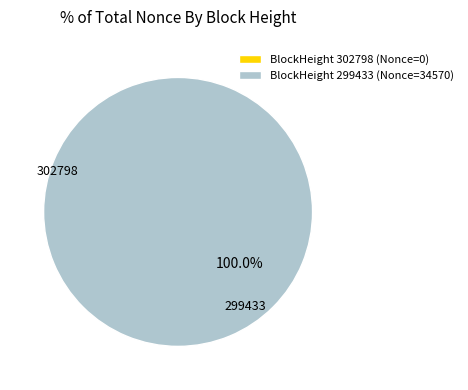

To the nearest percent, what is the average slice percentage?

50%